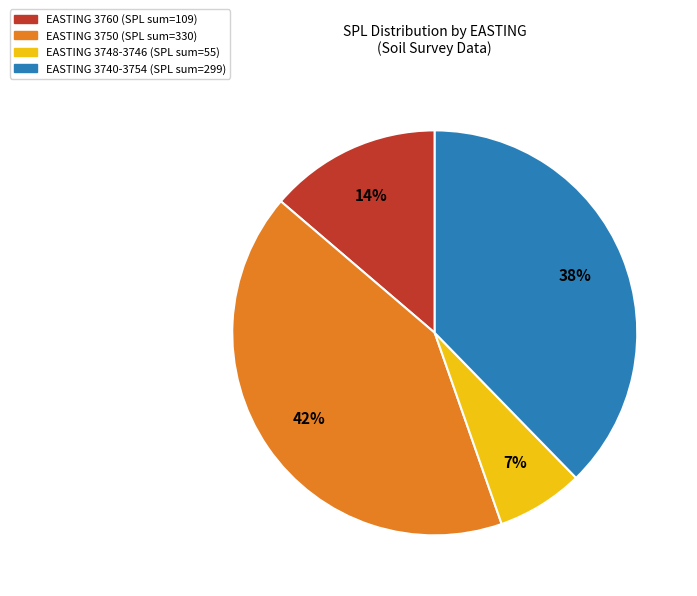

How many slices are in this pie chart?

4